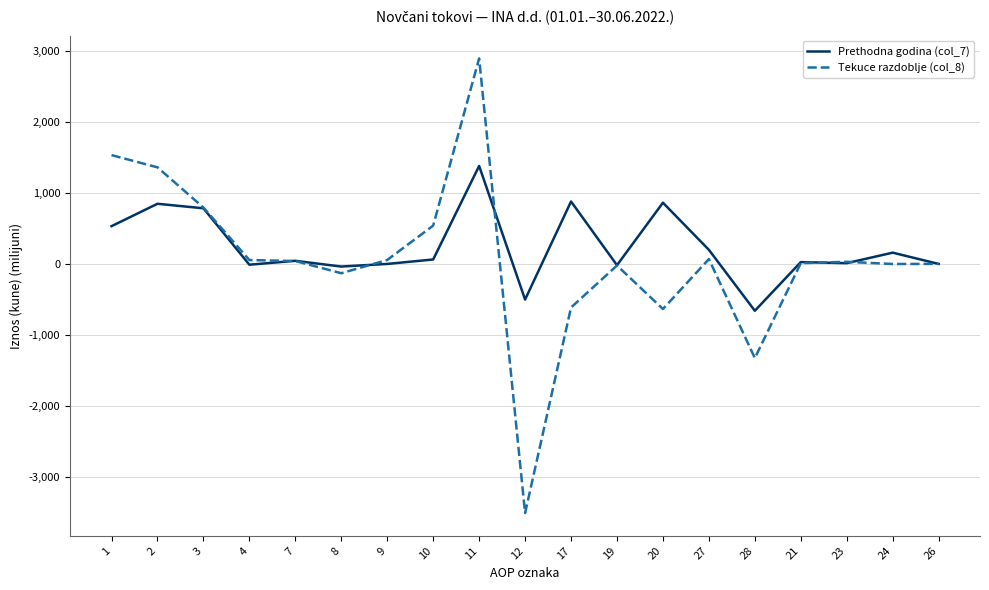

The value of Prethodna godina (col_7) at 20 is 865. True or false?

True